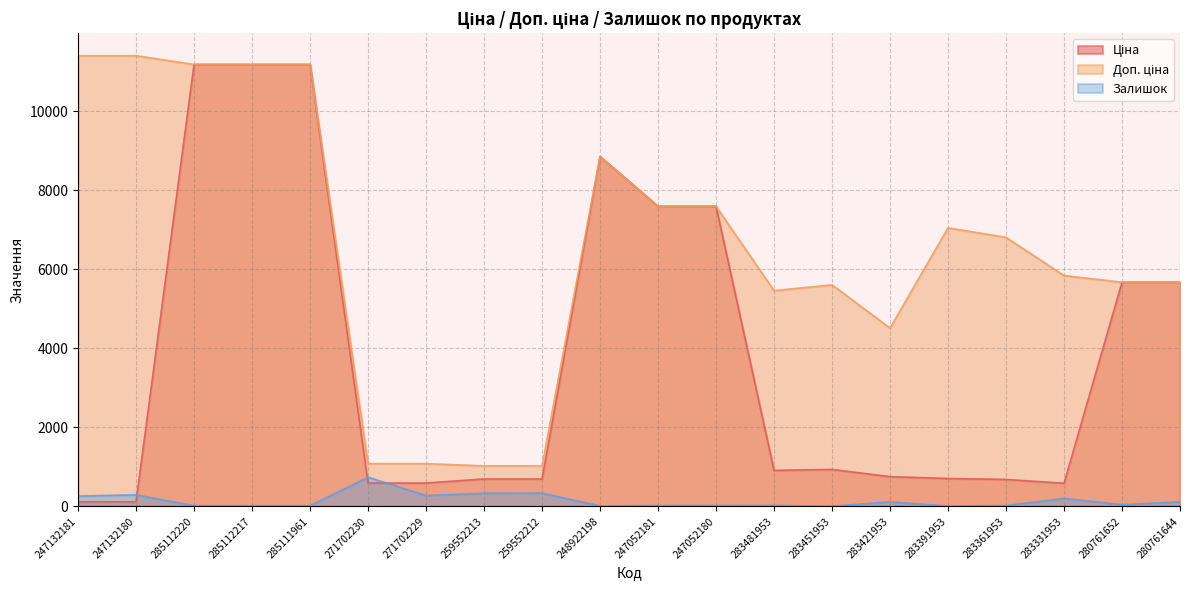

Does the chart display data point markers on the line(s)?

No